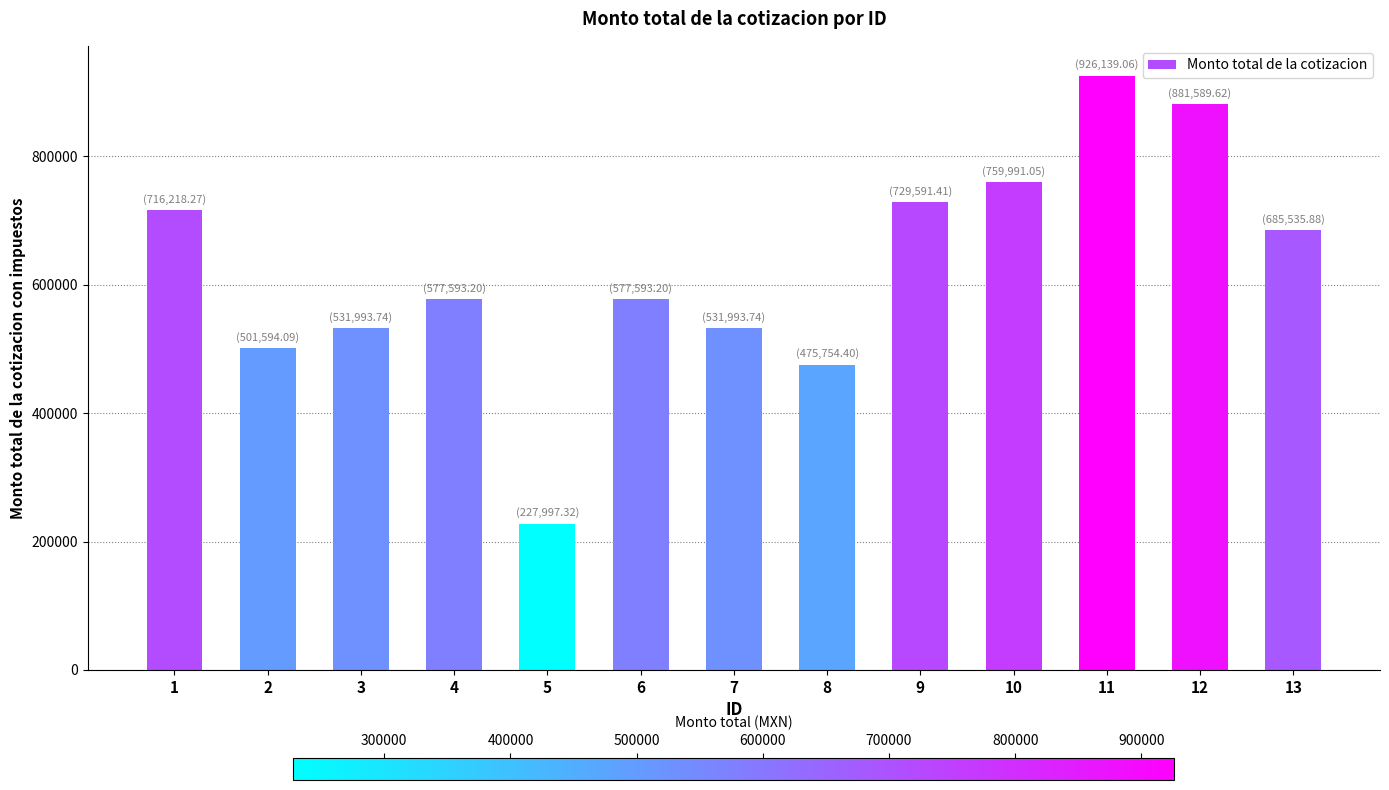

What is the difference between the maximum and minimum values?

698141.7